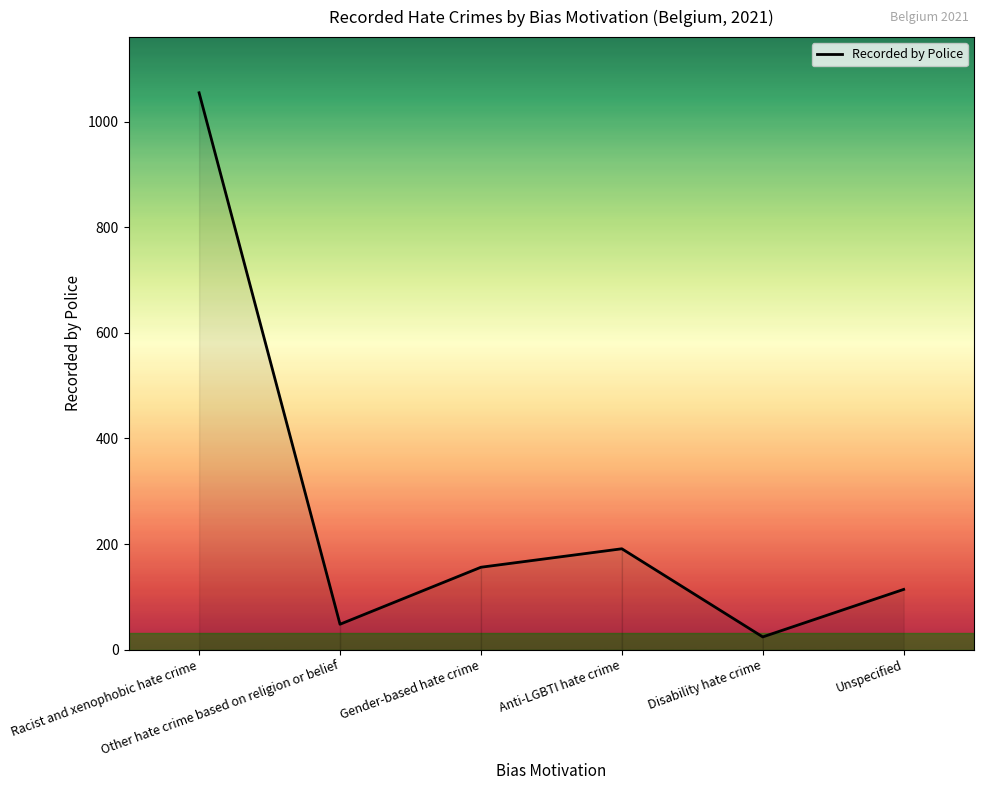

How many interior local valleys (lower than both neighbors) does the data have?

2